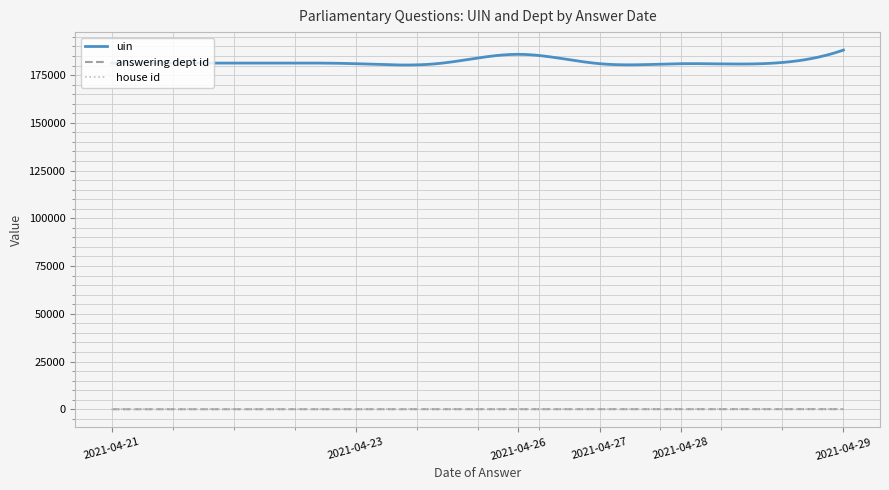

How many answering dept id values are between 10 and 17?

9